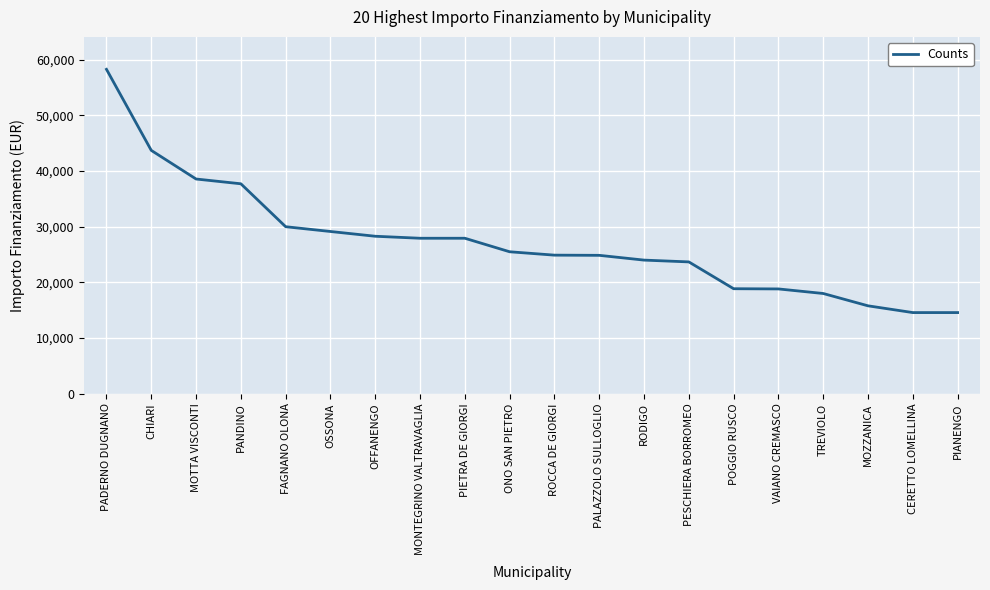

The value at MONTEGRINO VALTRAVAGLIA is 27922. True or false?

True